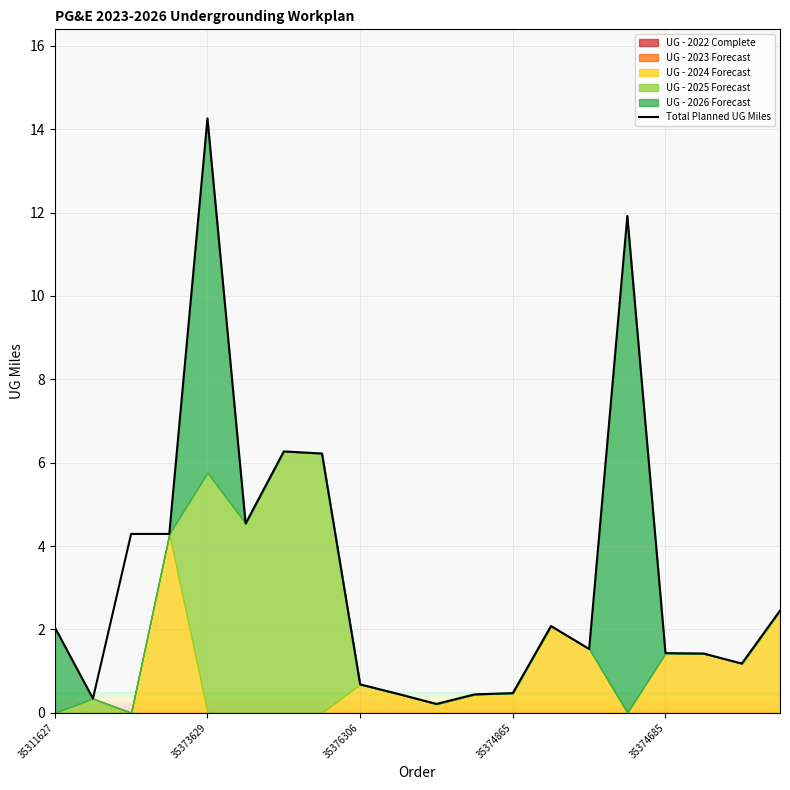

What is the maximum value for Total Planned UG Miles?

14.3